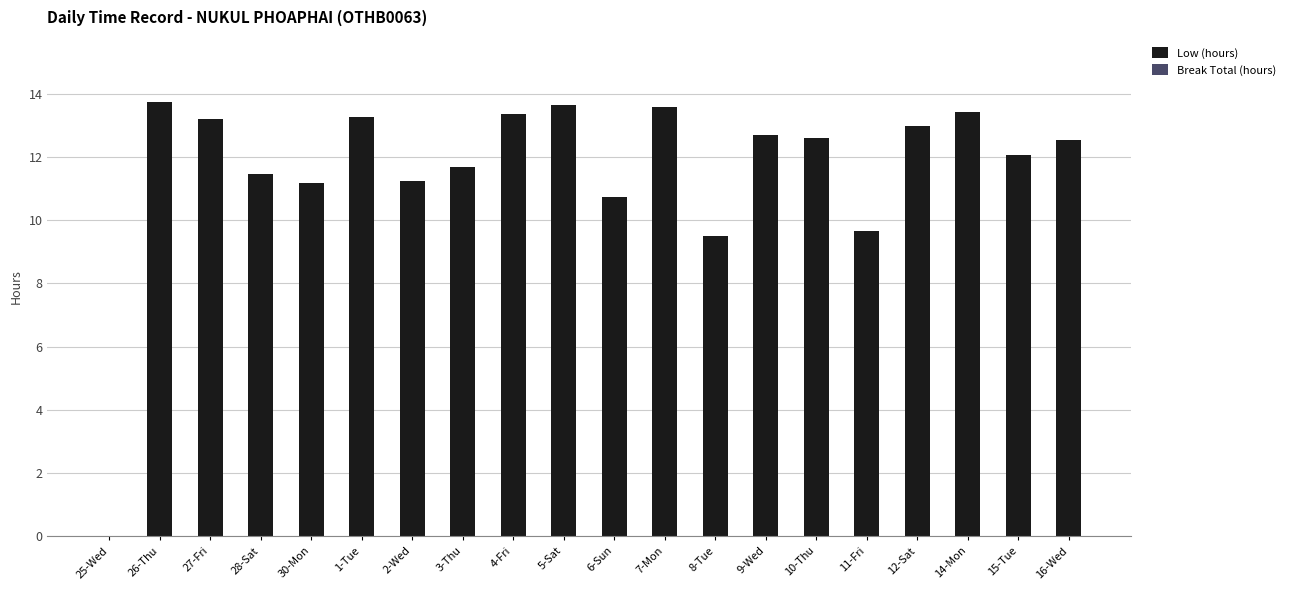

What is the sum of all values?

232.5